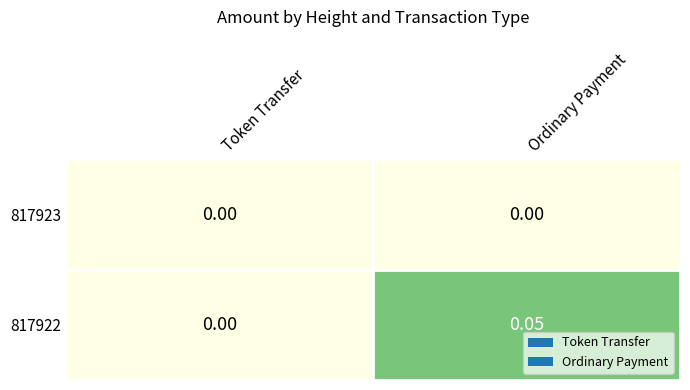

List the labels in order of 817922 value, largest first.

Ordinary Payment, Token Transfer